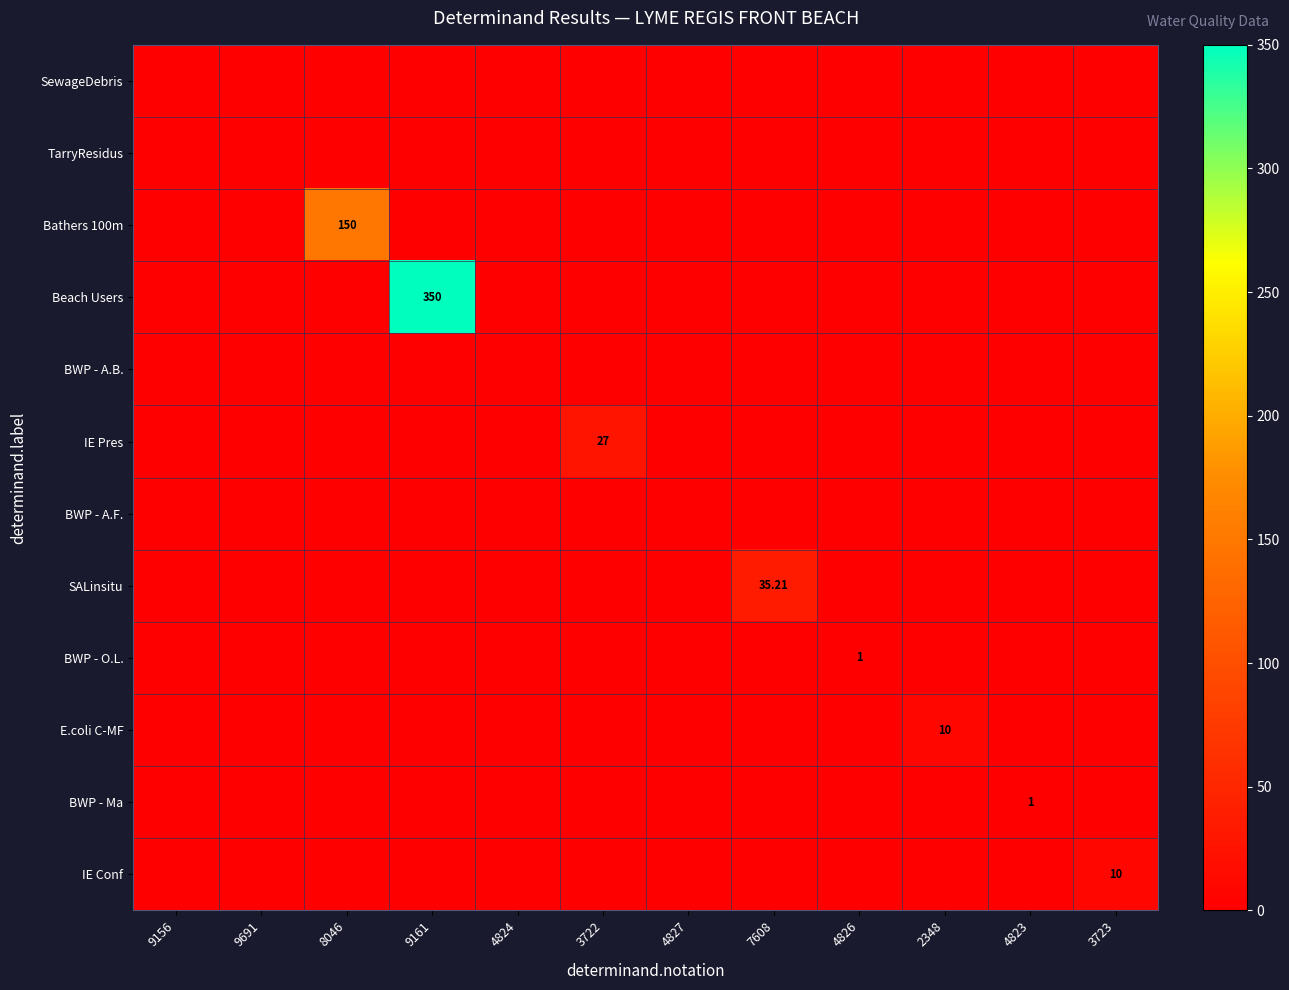

True or false: BWP - A.F. has a value of 0.0 at 3723.

True